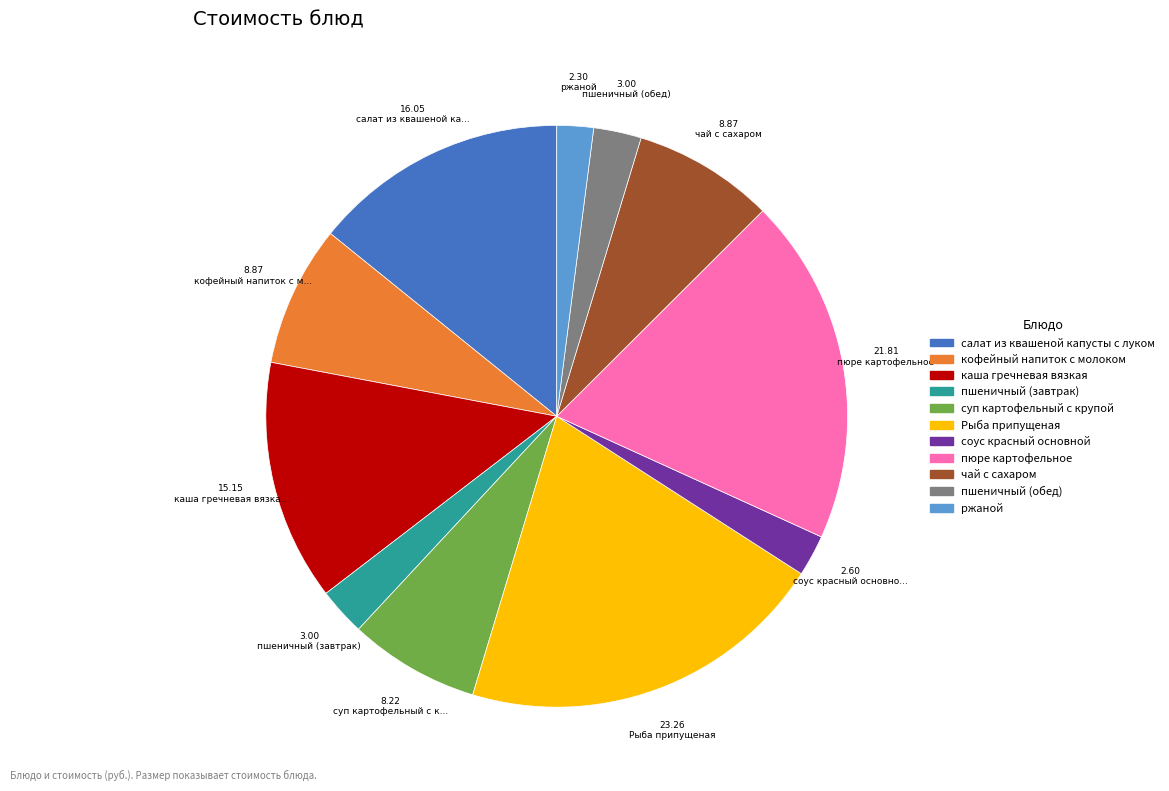

What is the ratio of the value at пюре картофельное to the value at суп картофельный с крупой?

2.7